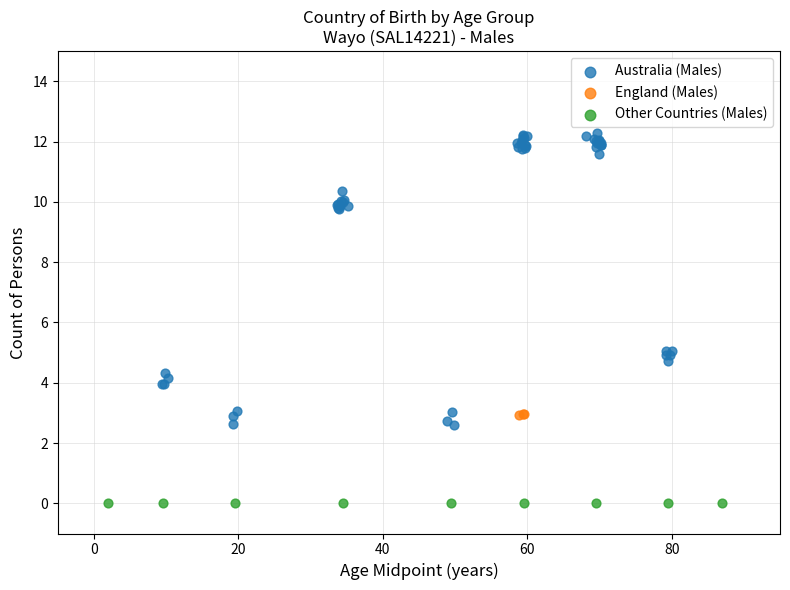

Which series contains the lowest Y value?

Other Countries (Males)